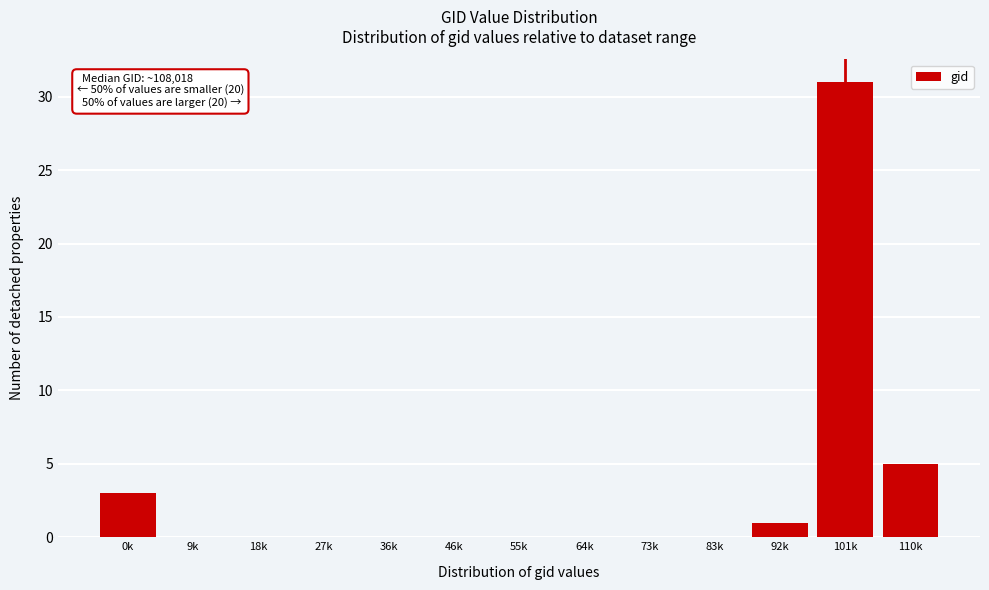

Reading left to right, extract all data points from this chart.

0k=3	9k=0	18k=0	27k=0	36k=0	46k=0	55k=0	64k=0	73k=0	83k=0	92k=1	101k=31	110k=5